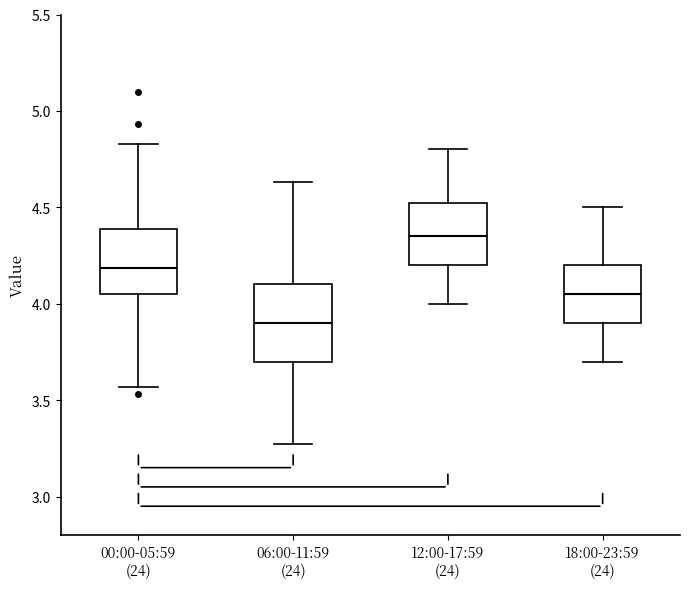

Which box is the tallest, from its lower edge to its upper edge?

06:00-11:59 (24)